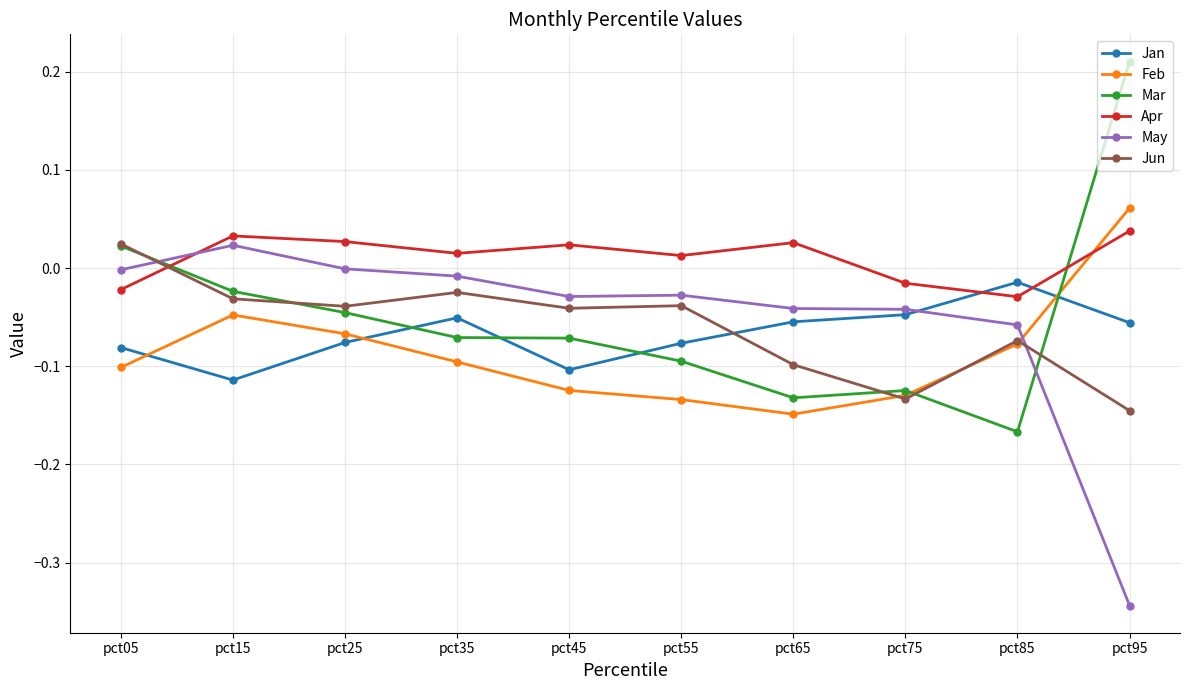

How many values in the Apr series are below 0?

3